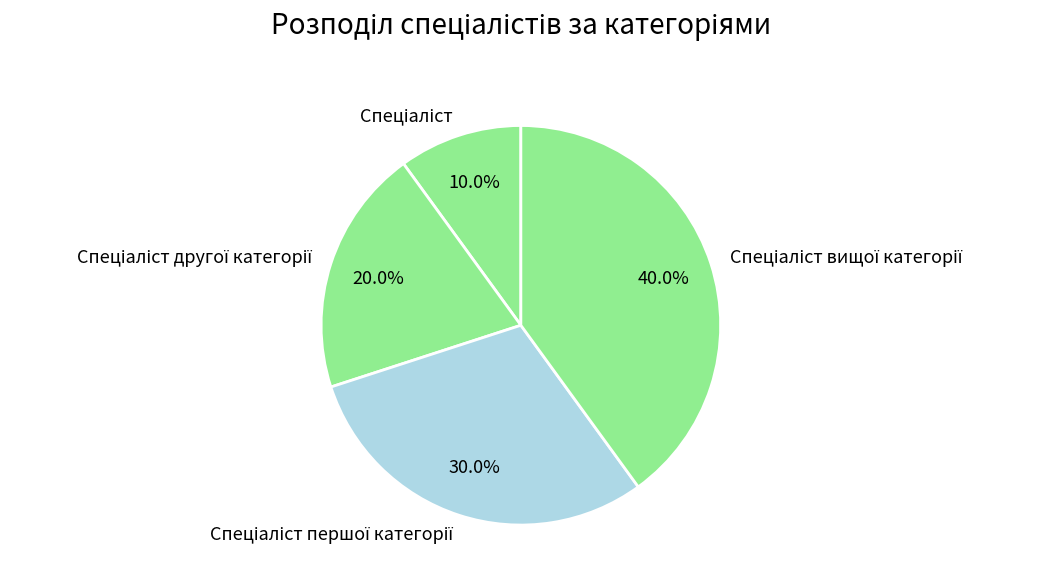

Does any single category account for the majority?

No